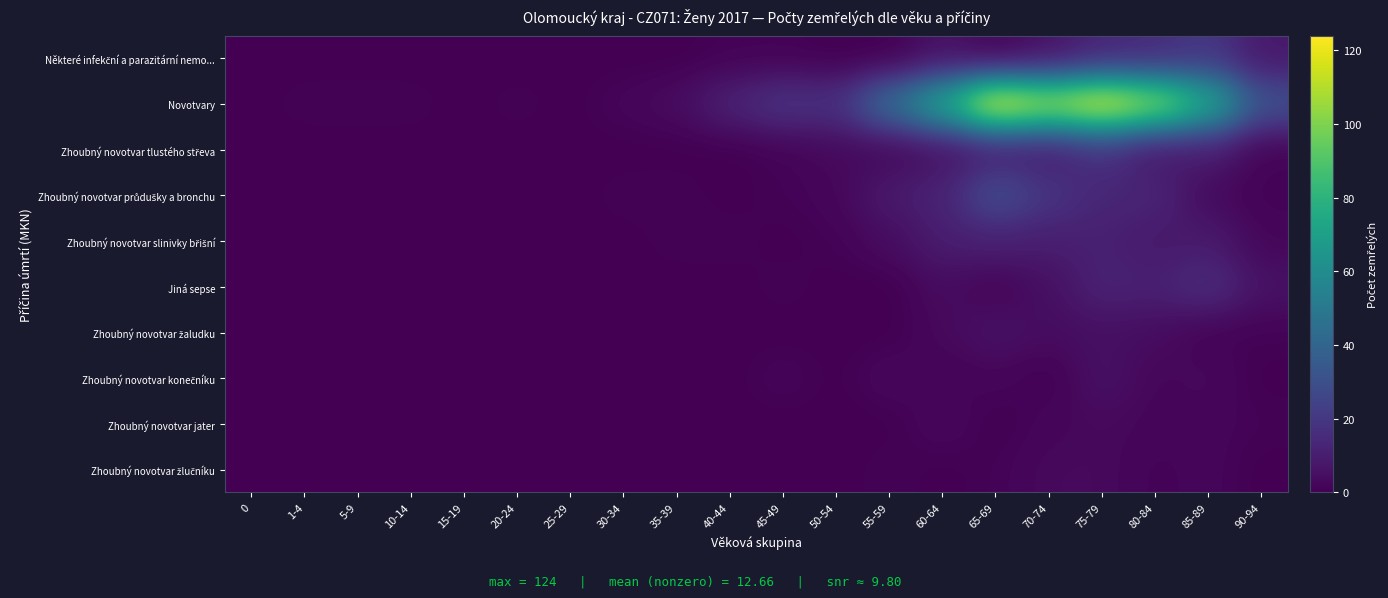

Which series has the widest spread of values?

Novotvary